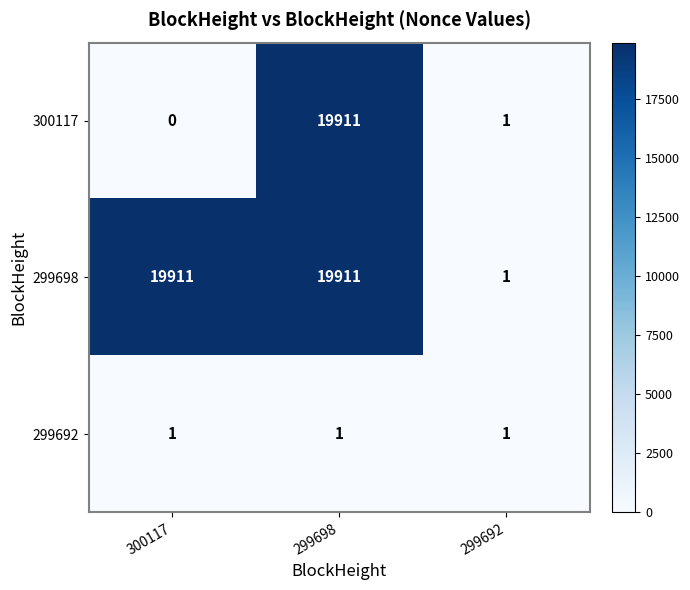

Rank the series by their average value, from lowest to highest.

299692, 300117, 299698